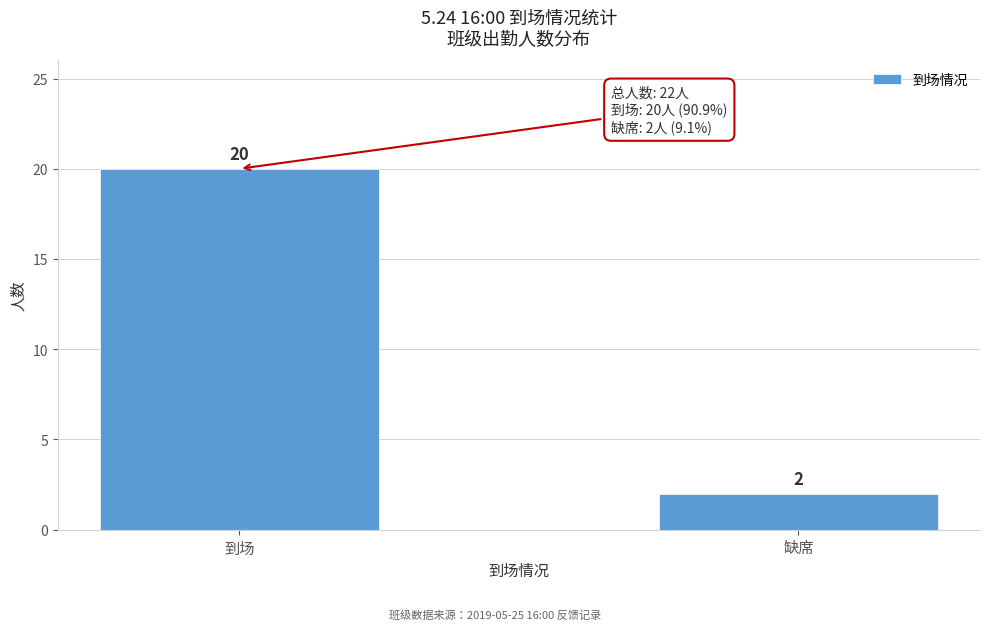

Reading left to right, transcribe all the data shown in this chart.

20	2